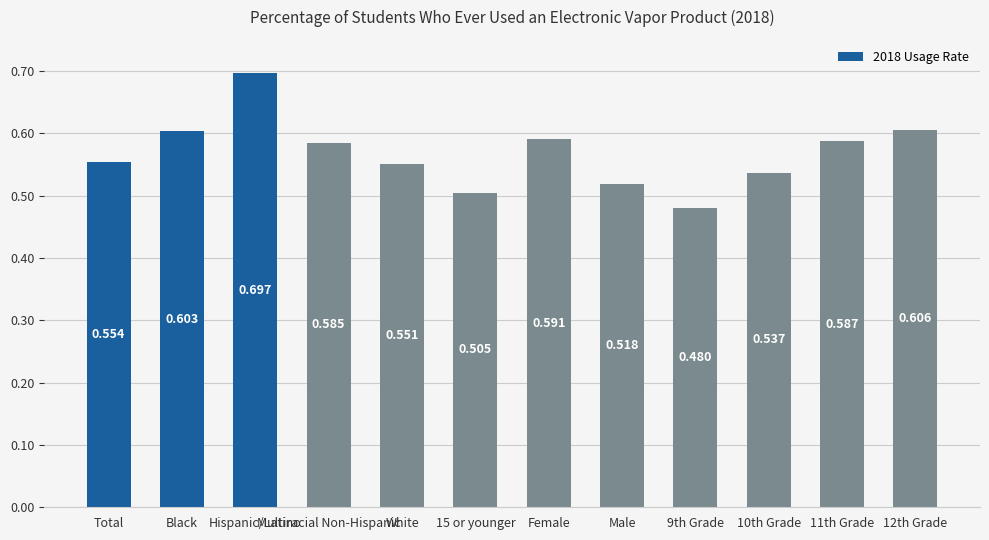

What is the label of the 3rd bar from the right?

10th Grade